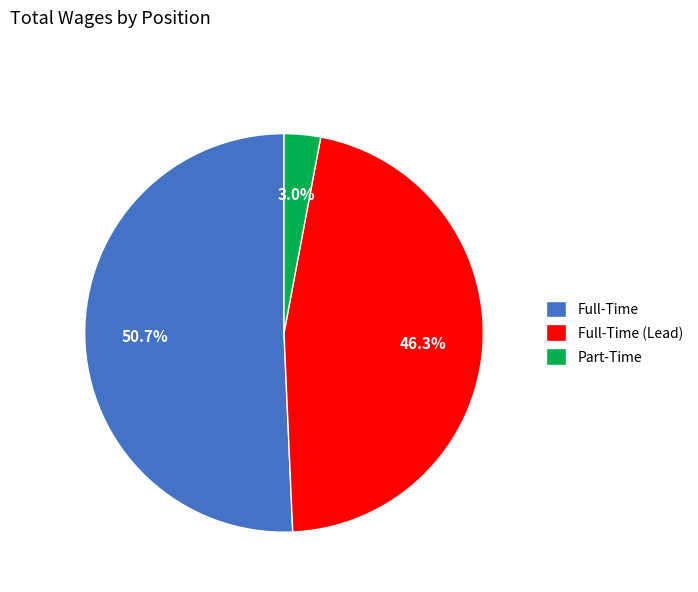

What percentage is NOT represented by Part-Time?

97.0%